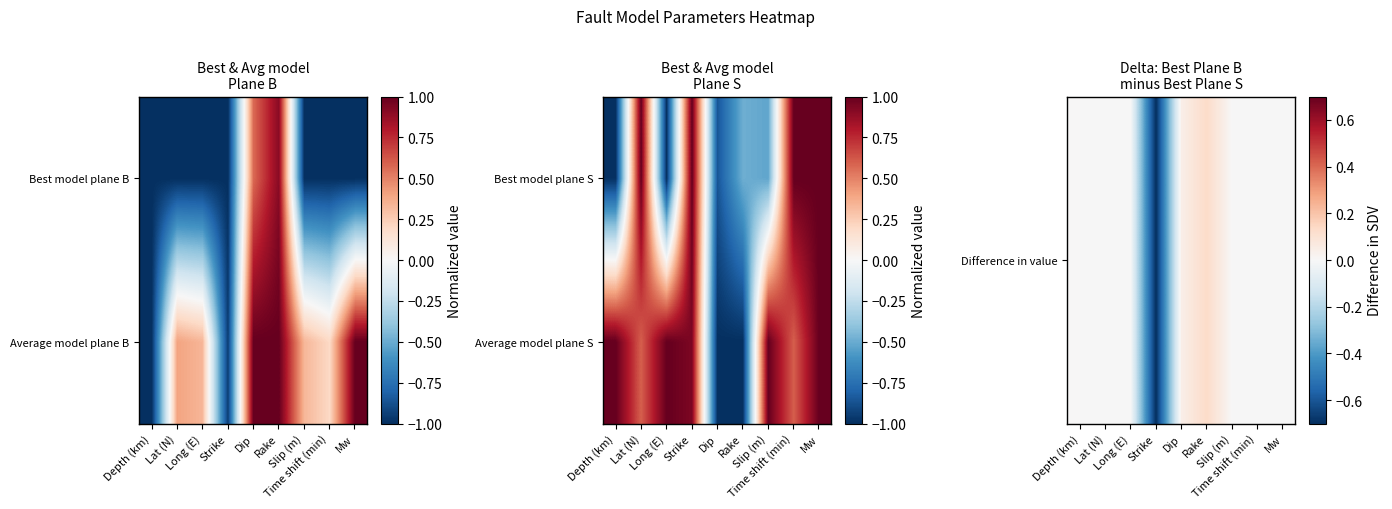

How many values in Average model plane S are below zero?

2